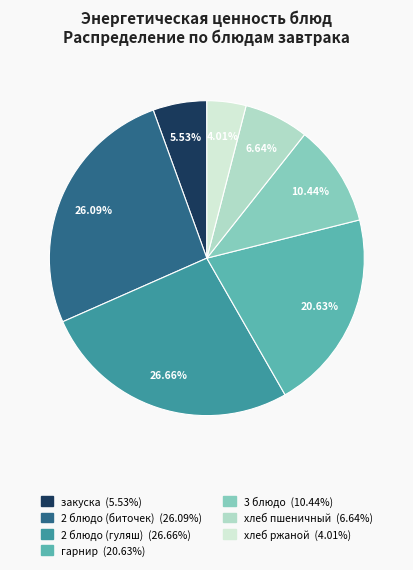

Which has a higher value, гарнир or хлеб ржаной?

гарнир